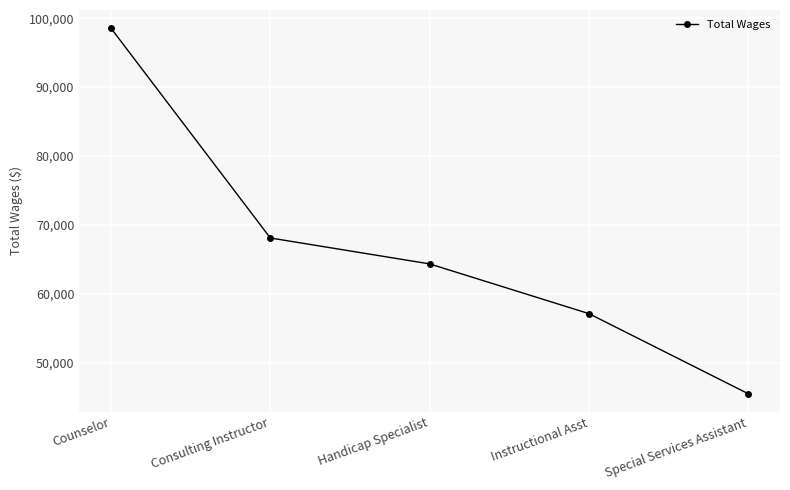

Count the number of categories in the chart.

5